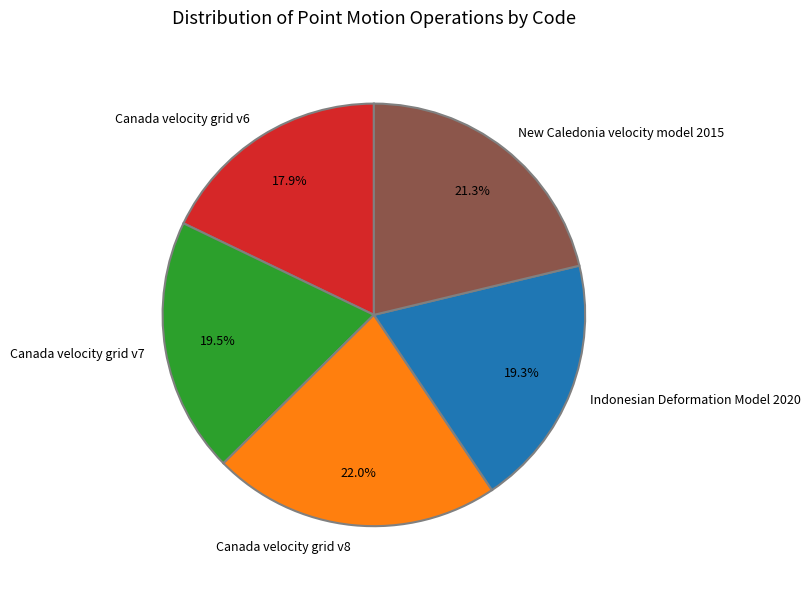

The New Caledonia velocity model 2015 slice represents 32% of the pie. True or false?

False